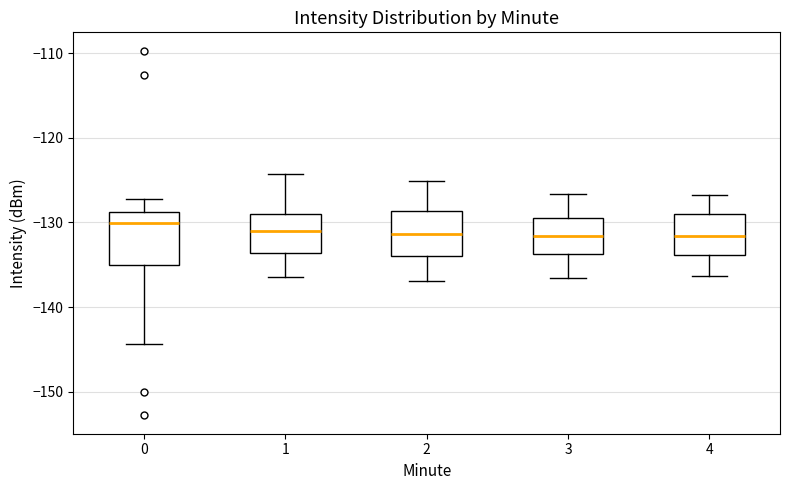

Reading left to right, transcribe this box plot: for each box, give where its median line is, the range the box spans, and where its two whiskers end, as read against the y-axis. The values are not printed on the chart, so give them approximately, as read against the axis.

0: median -130, box -135 to -129, whiskers -144 to -127
1: median -131, box -134 to -129, whiskers -136 to -124
2: median -131, box -134 to -129, whiskers -137 to -125
3: median -132, box -134 to -129, whiskers -137 to -127
4: median -132, box -134 to -129, whiskers -136 to -127